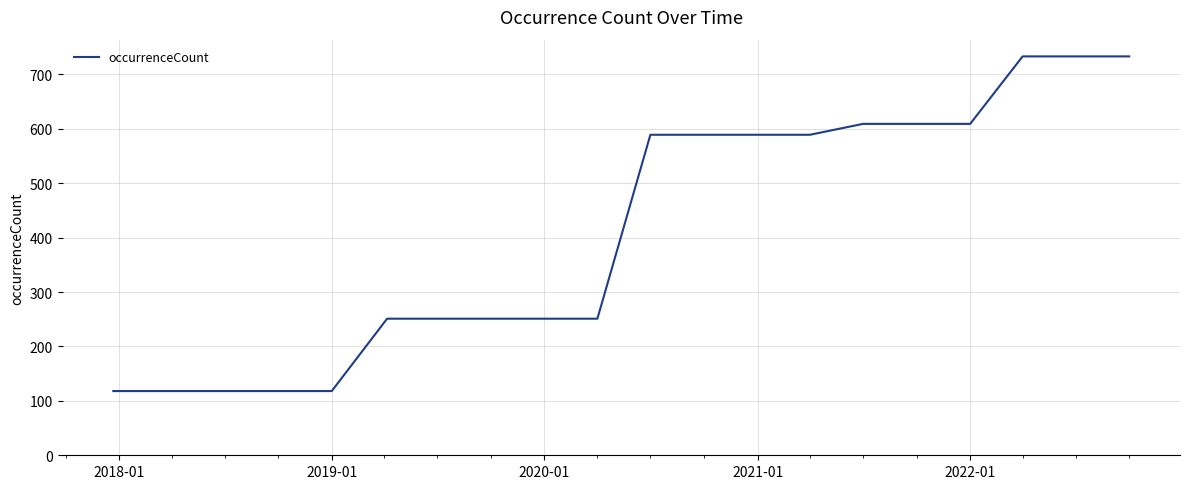

What is the greatest value displayed?

733